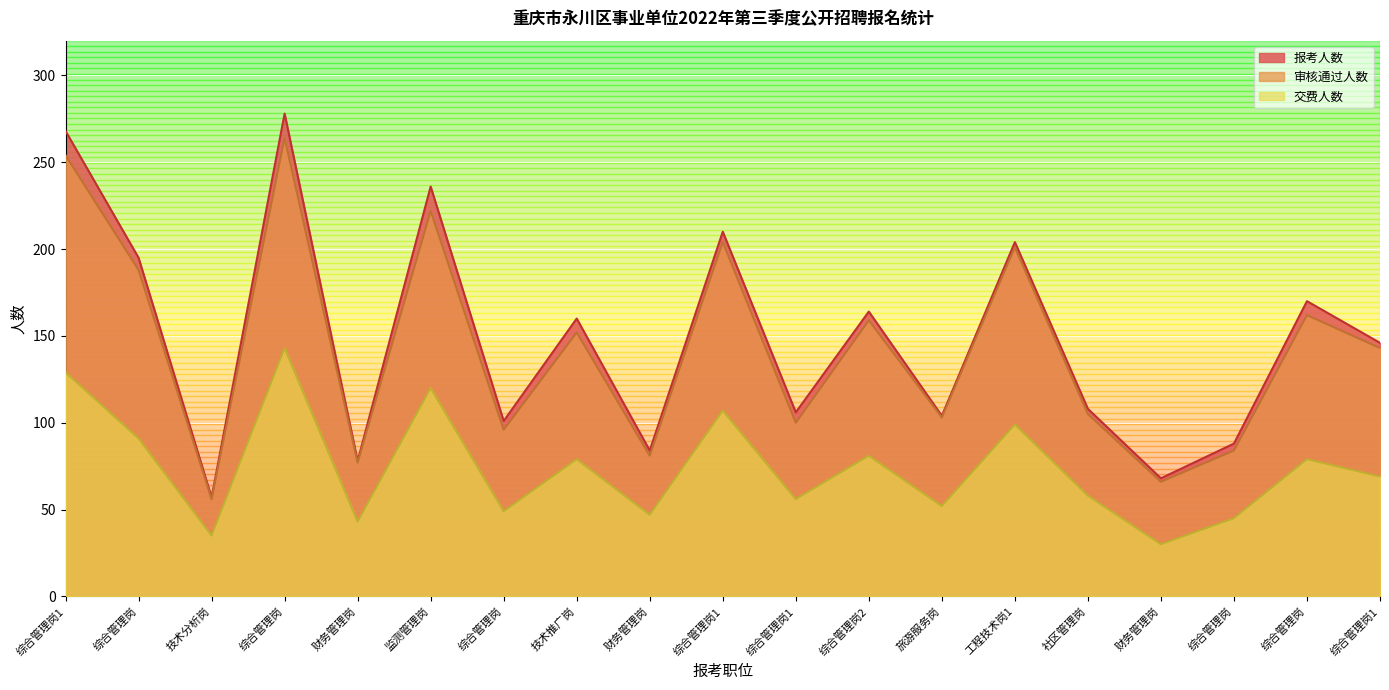

Rank the series by their maximum value, from lowest to highest.

交费人数, 审核通过人数, 报考人数